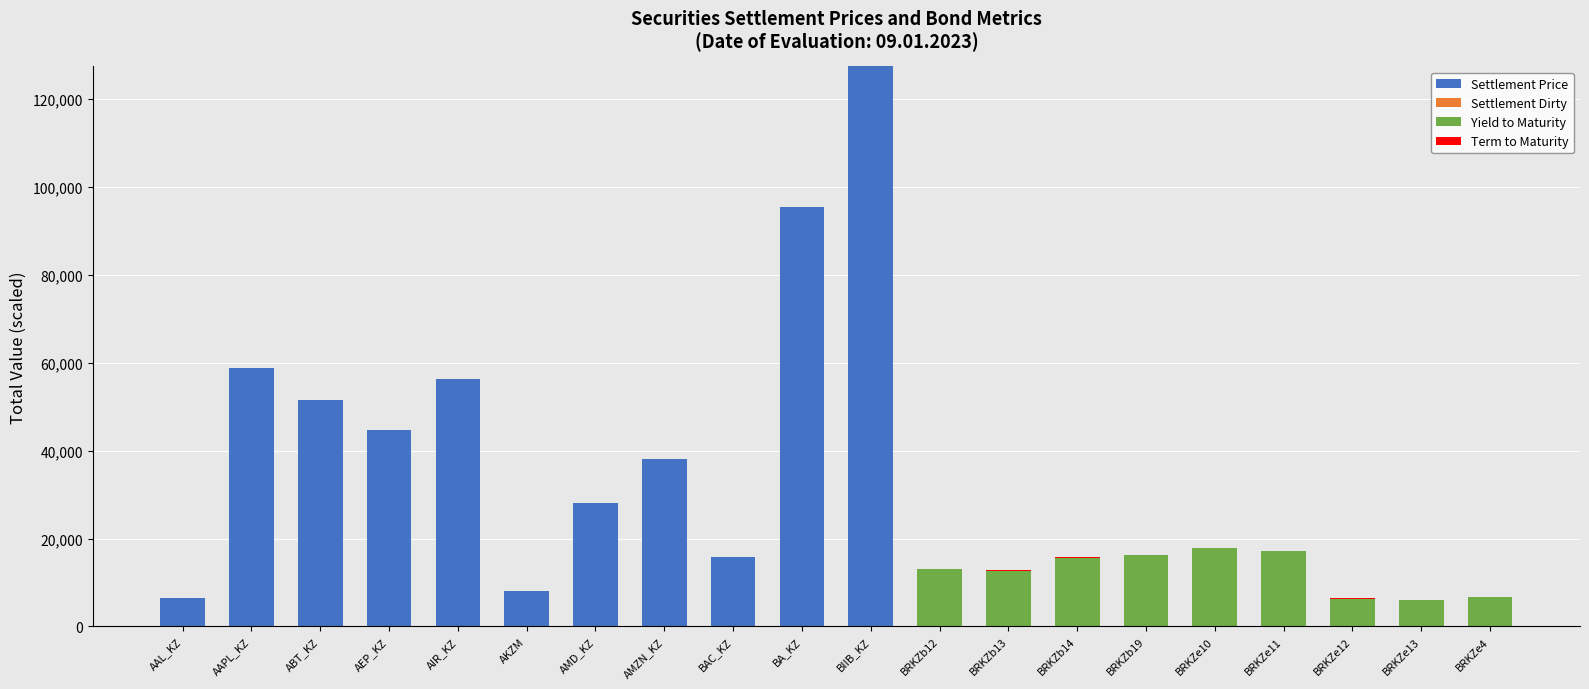

Which category has the highest value in the Settlement Price series?

BIIB_KZ